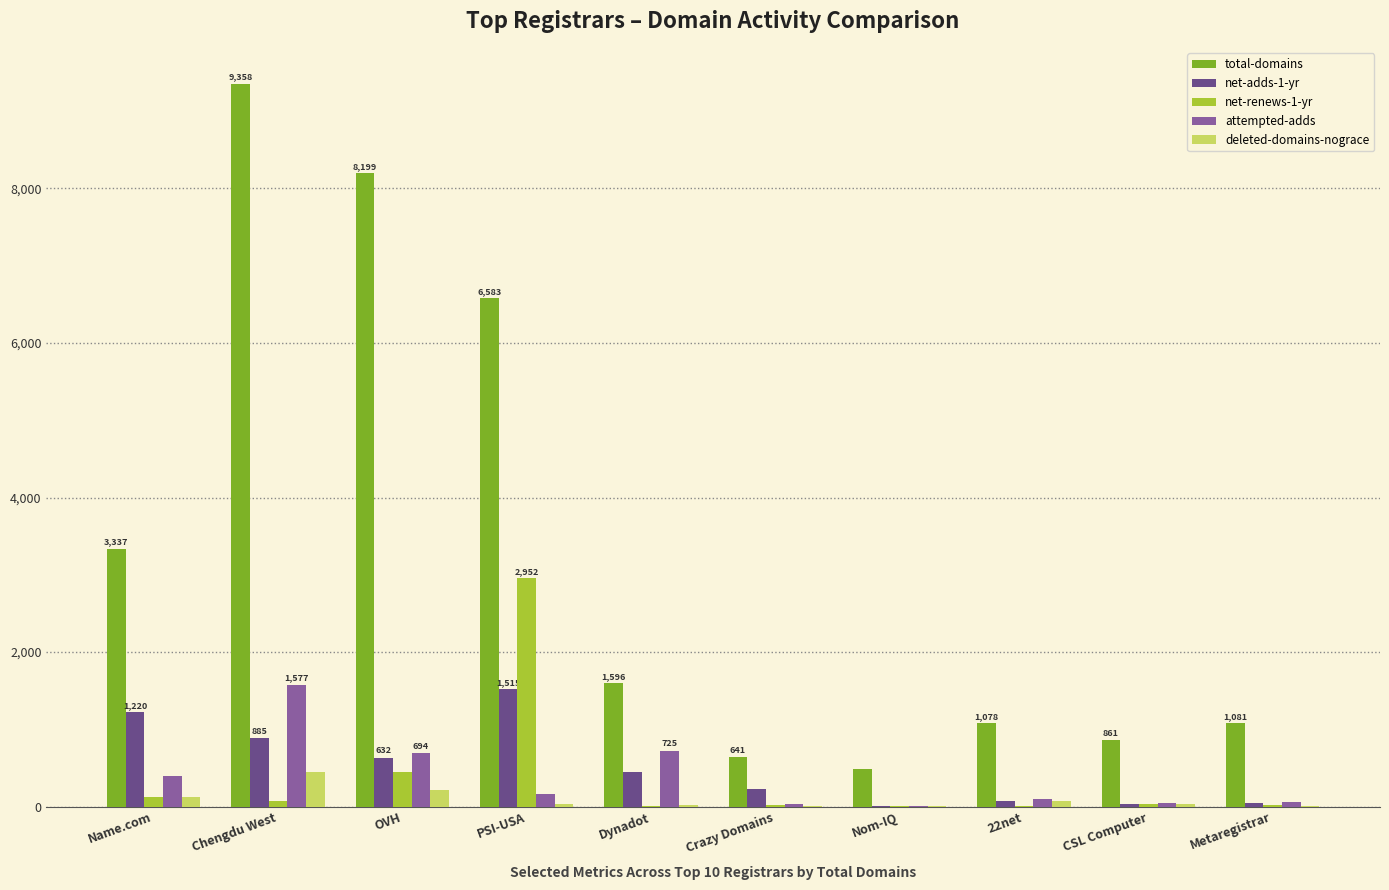

The value of deleted-domains-nograce at 22net is 66. True or false?

True